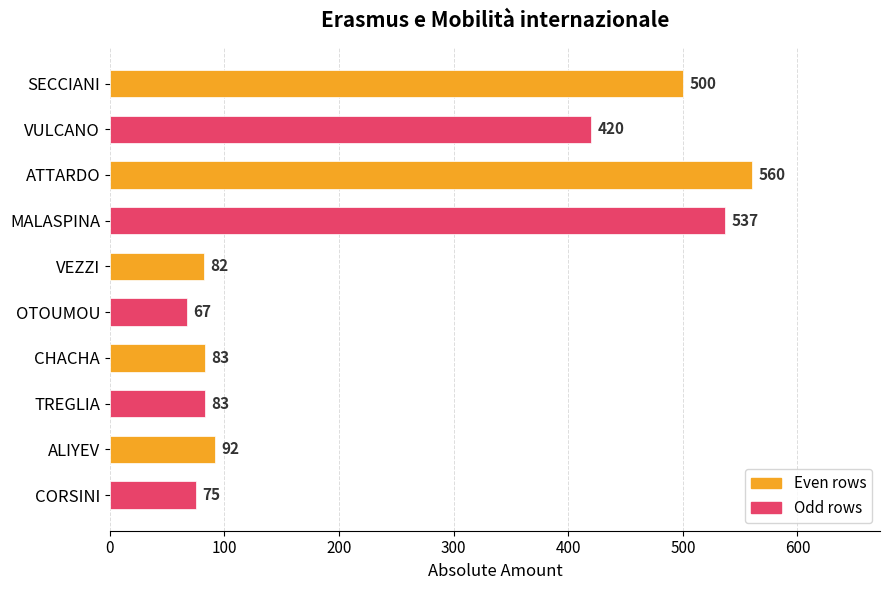

What is the label of the 6th bar from the top?

OTOUMOU